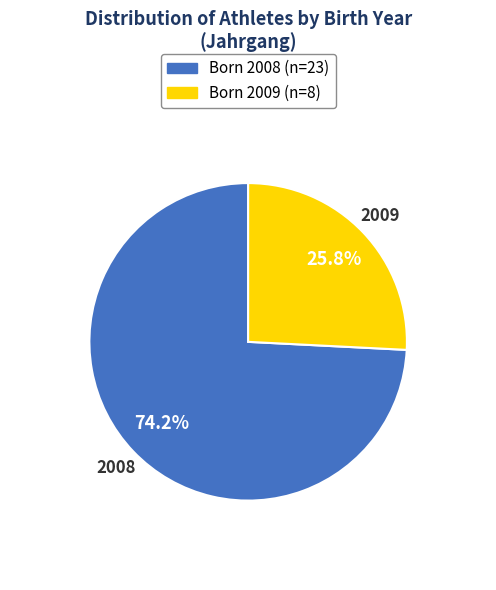

Does any single category account for the majority?

Yes